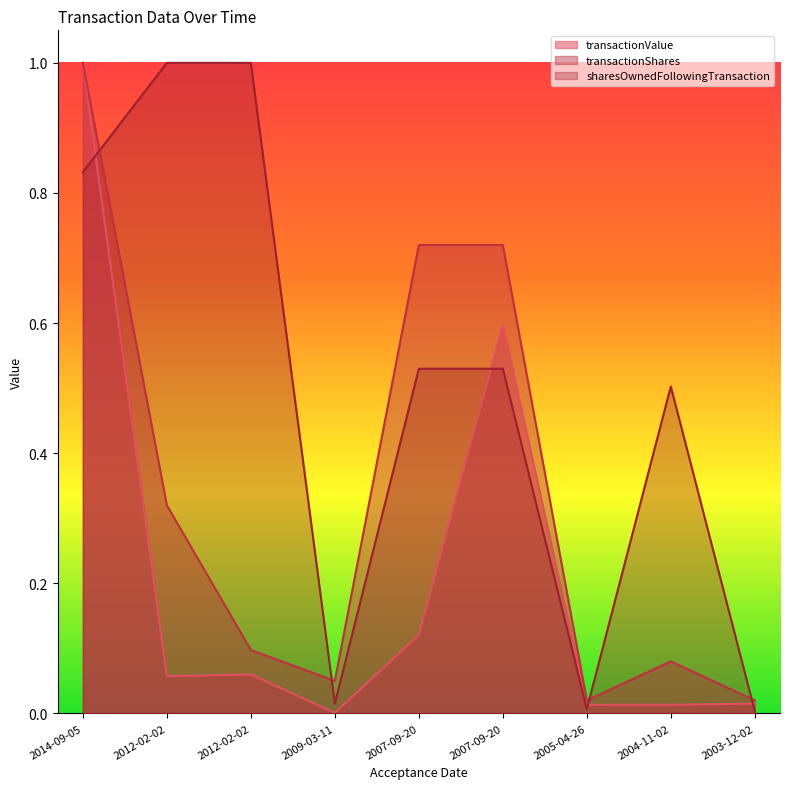

Reading right to left, extract all data points from this chart.

transactionValue: 2003-12-02=0.0	2004-11-02=0.0	2005-04-26=0.0	2007-09-20=0.6	2007-09-20=0.1	2009-03-11=0.0	2012-02-02=0.1	2012-02-02=0.1	2014-09-05=1.0
transactionShares: 2003-12-02=0.0	2004-11-02=0.1	2005-04-26=0.0	2007-09-20=0.7	2007-09-20=0.7	2009-03-11=0.0	2012-02-02=0.1	2012-02-02=0.3	2014-09-05=1.0
sharesOwnedFollowingTransaction: 2003-12-02=0.0	2004-11-02=0.5	2005-04-26=0.0	2007-09-20=0.5	2007-09-20=0.5	2009-03-11=0.0	2012-02-02=1.0	2012-02-02=1.0	2014-09-05=0.8